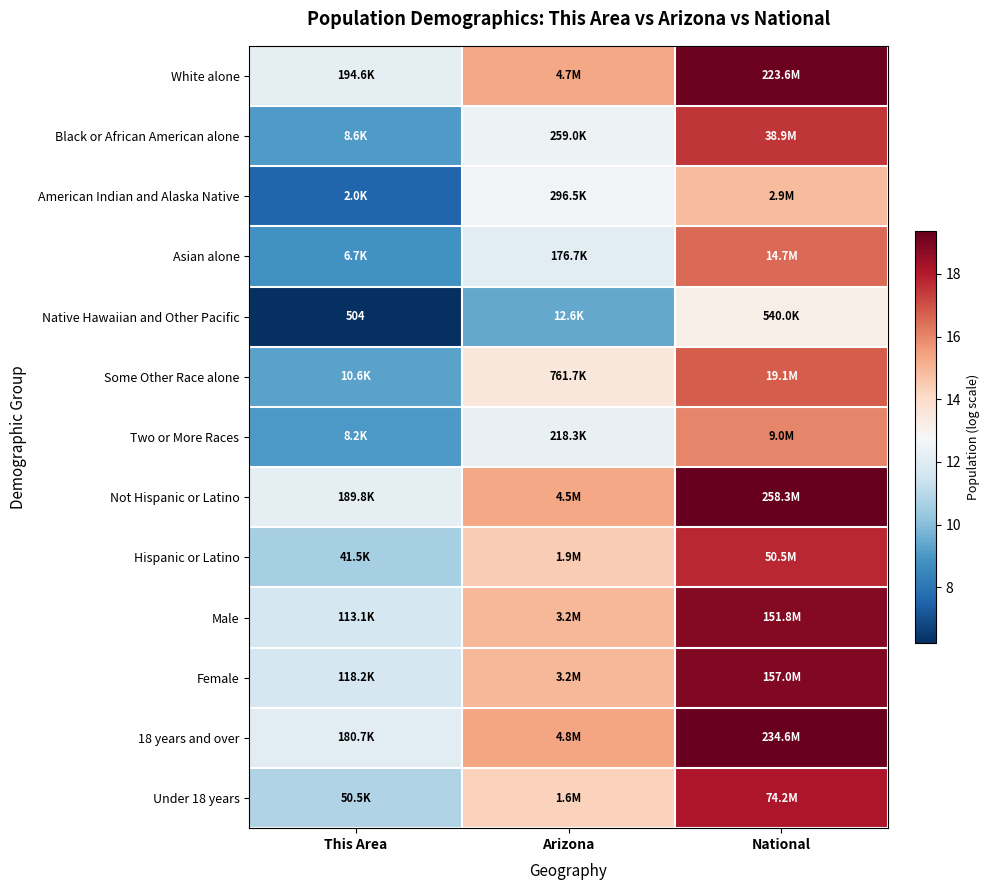

At which category is the sum across all series the highest?

National